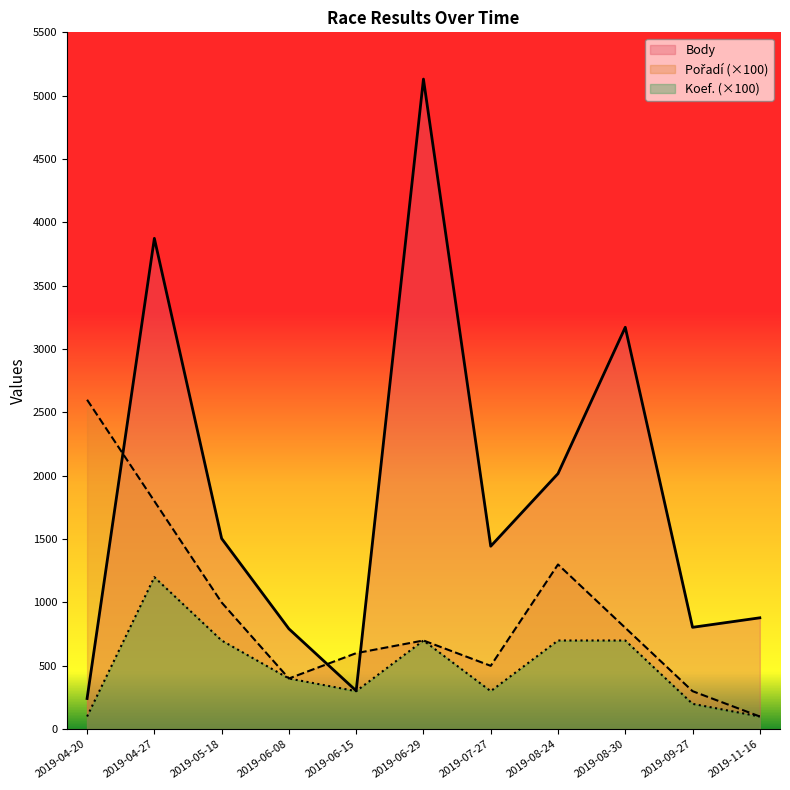

True or false: Koef. and Body intersect in this chart.

False